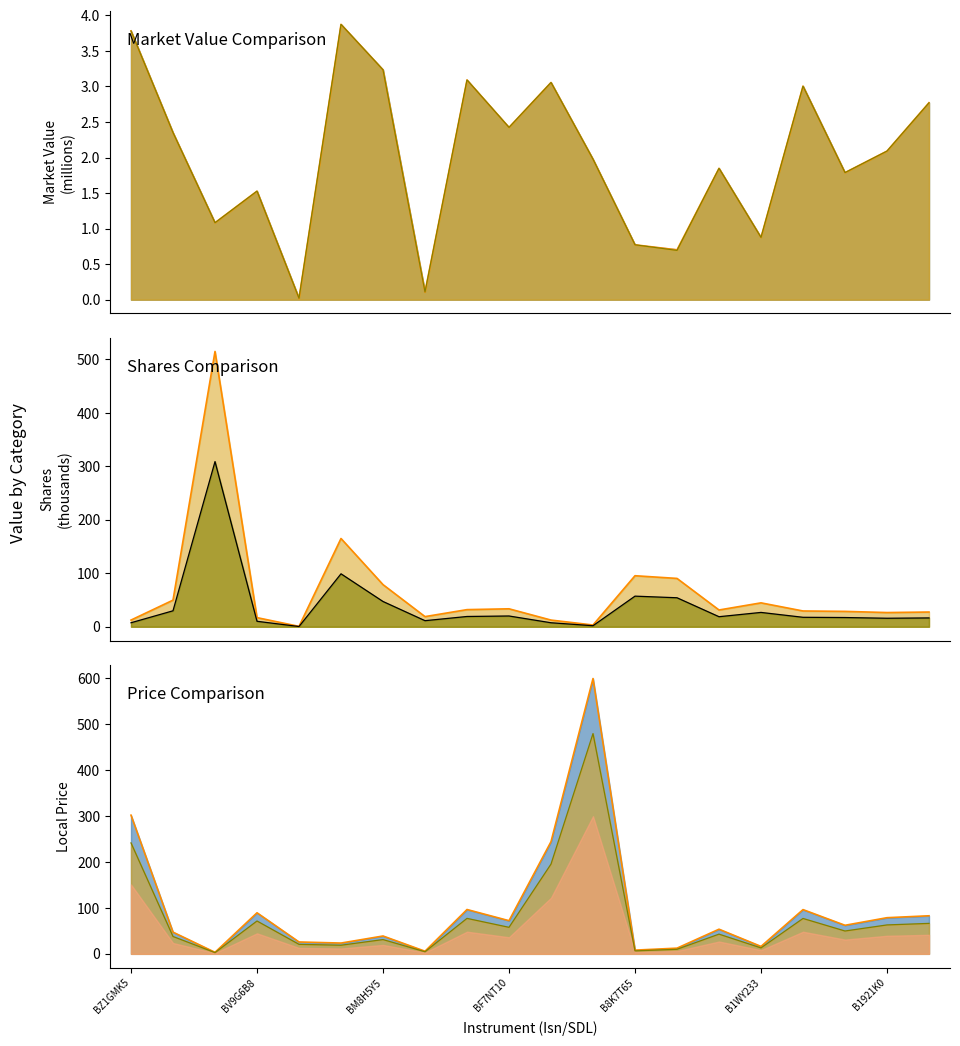

Which series has the largest total across all categories?

SS Price line